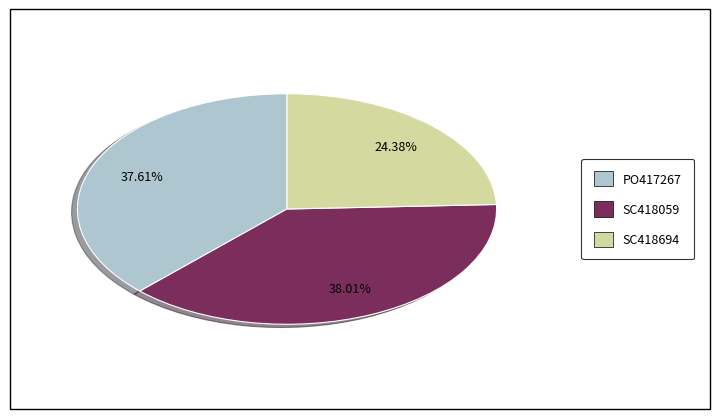

True or false: SC418694 accounts for 15% of the total.

False